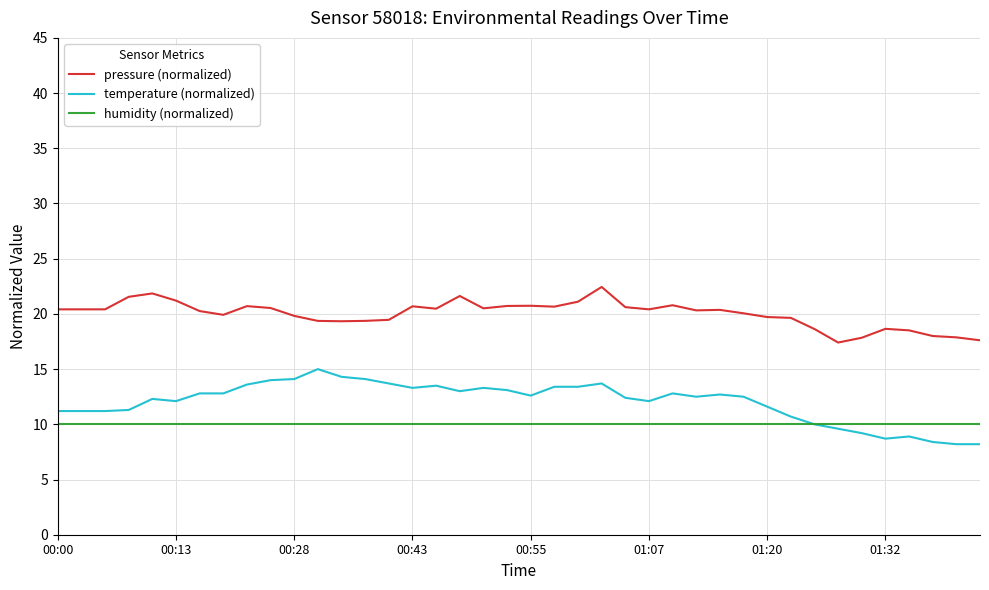

True or false: humidity (normalized) and pressure (normalized) intersect in this chart.

False